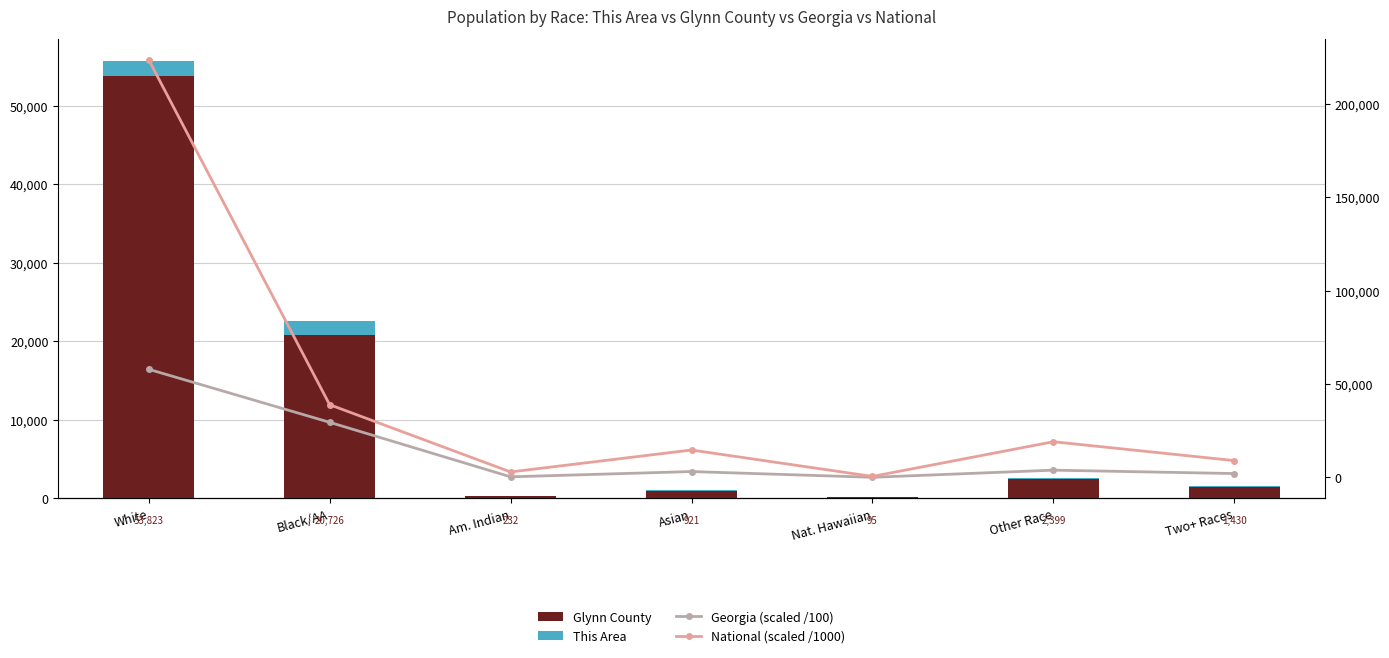

Are the bars horizontal?

No